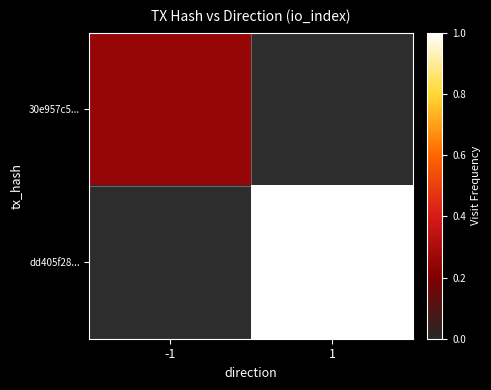

How many positive values does the 30e957c5... series have?

1